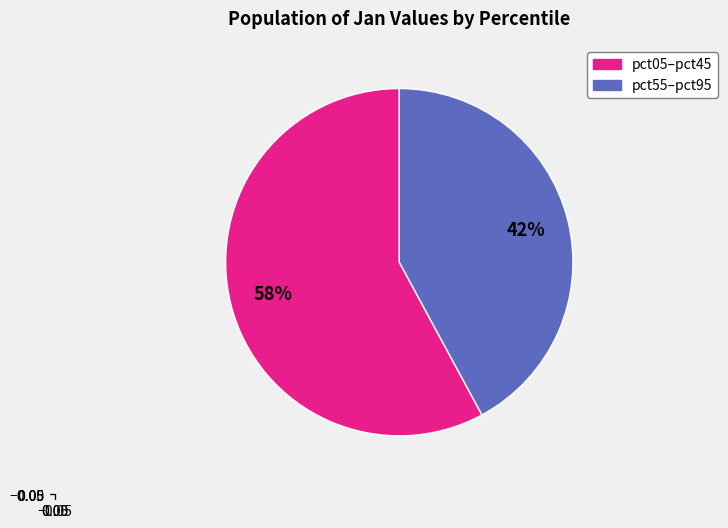

To the nearest percent, what is the difference between the largest and smallest slice percentages?

16%